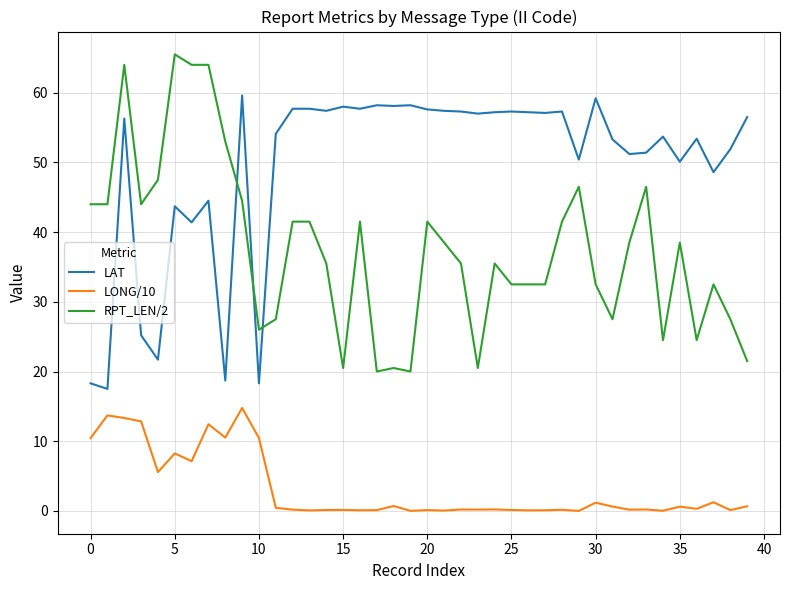

Which series has the largest range (max minus min)?

RPT_LEN/2